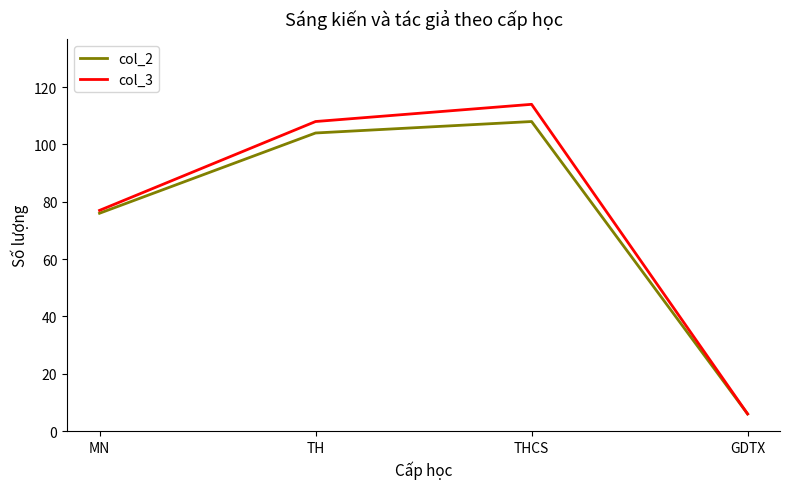

What position from the left is GDTX?

4